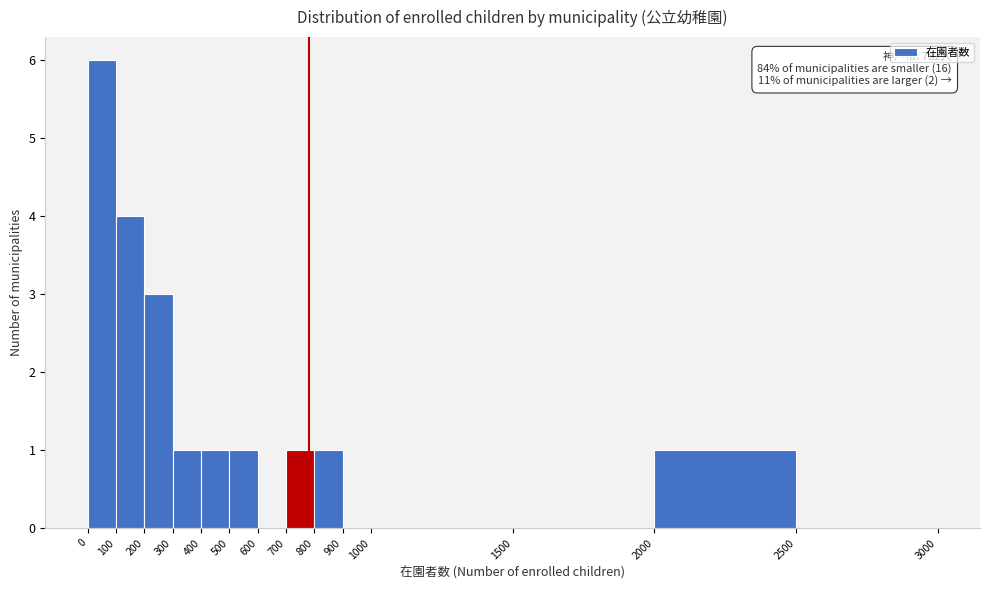

Which range on the x-axis has the tallest bar?

0 to 100